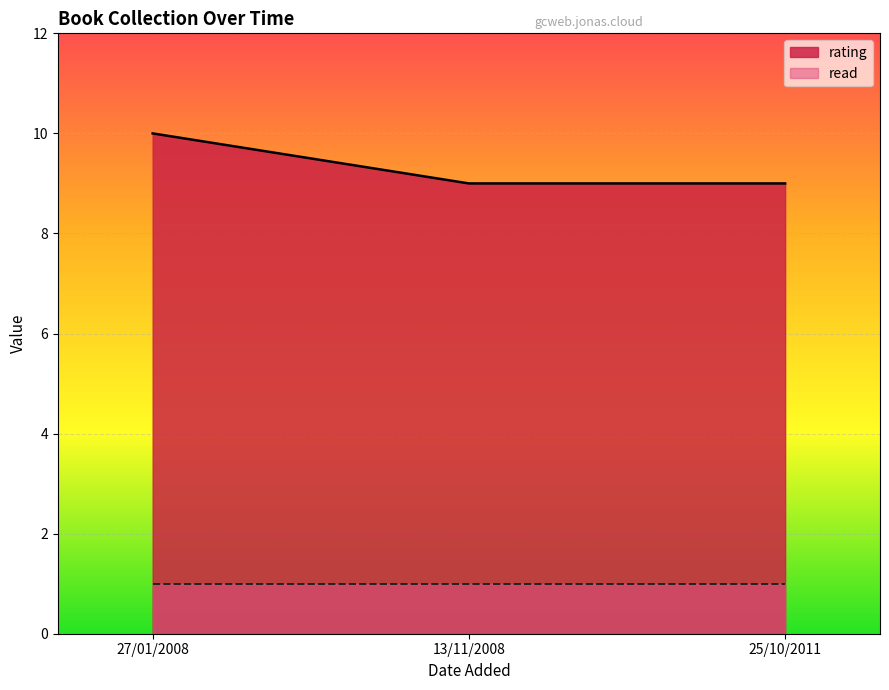

Reading left to right, extract all data points from this chart.

rating: 13/11/2008=9	25/10/2011=9	27/01/2008=10
read: 13/11/2008=1	25/10/2011=1	27/01/2008=1